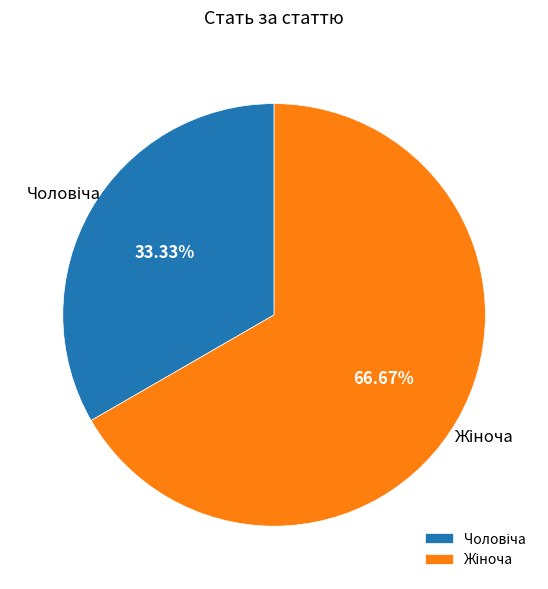

Does any single category account for the majority?

Yes